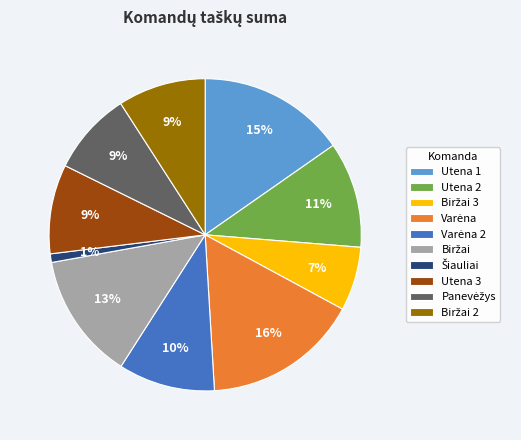

How many segments does this pie chart have?

10